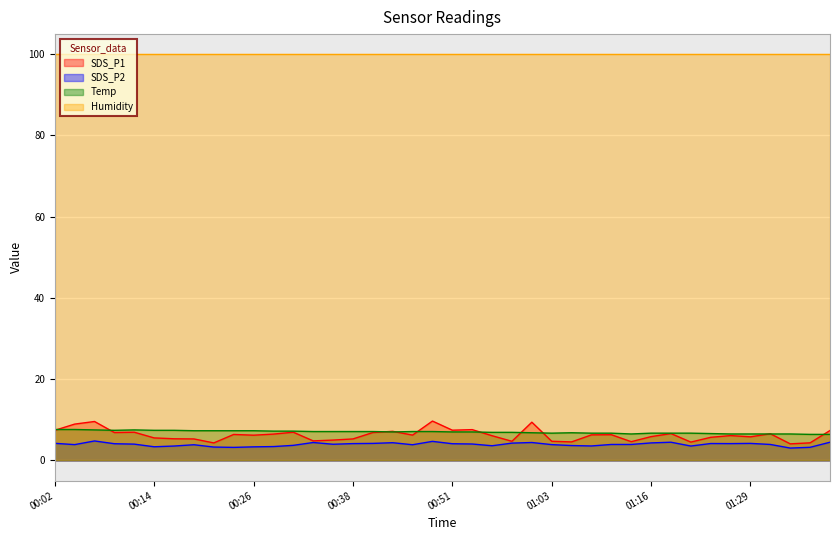

Does the chart display data point markers on the line(s)?

No